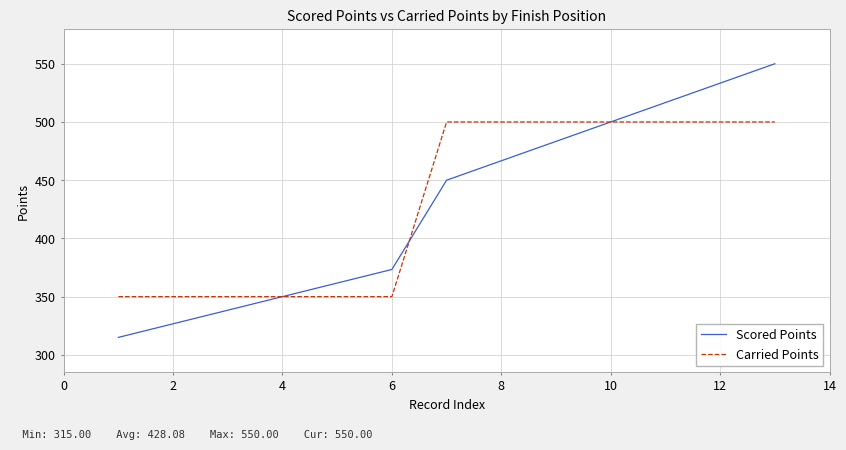

What is the minimum value shown in the chart?

315.0